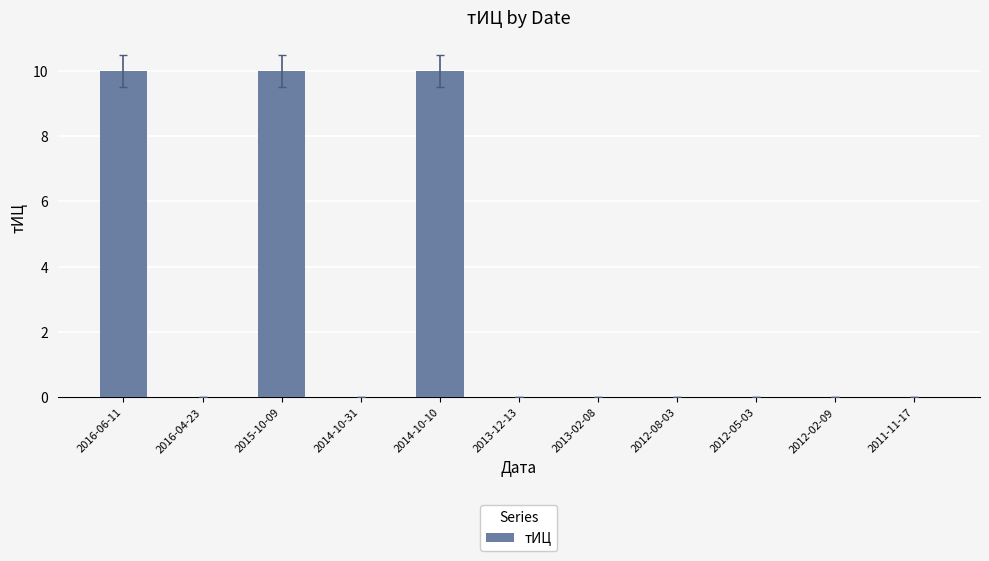

True or false: the data shows 0 at 2011-11-17.

True